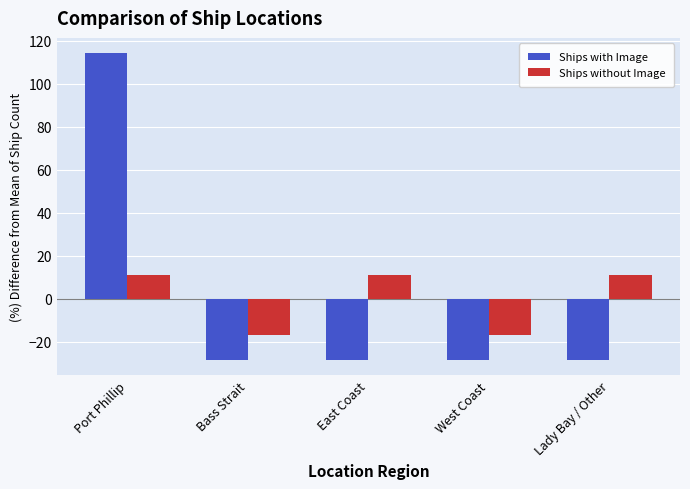

Rank the series at Lady Bay / Other from lowest to highest value.

Ships with Image, Ships without Image